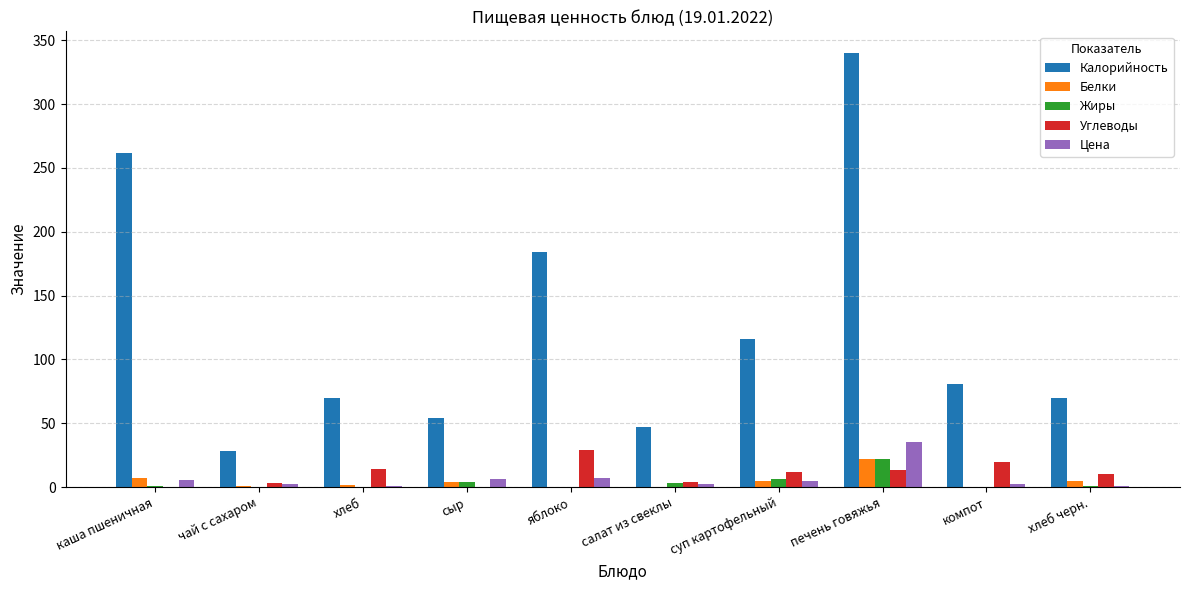

What is the sum of all Белки values?

45.5